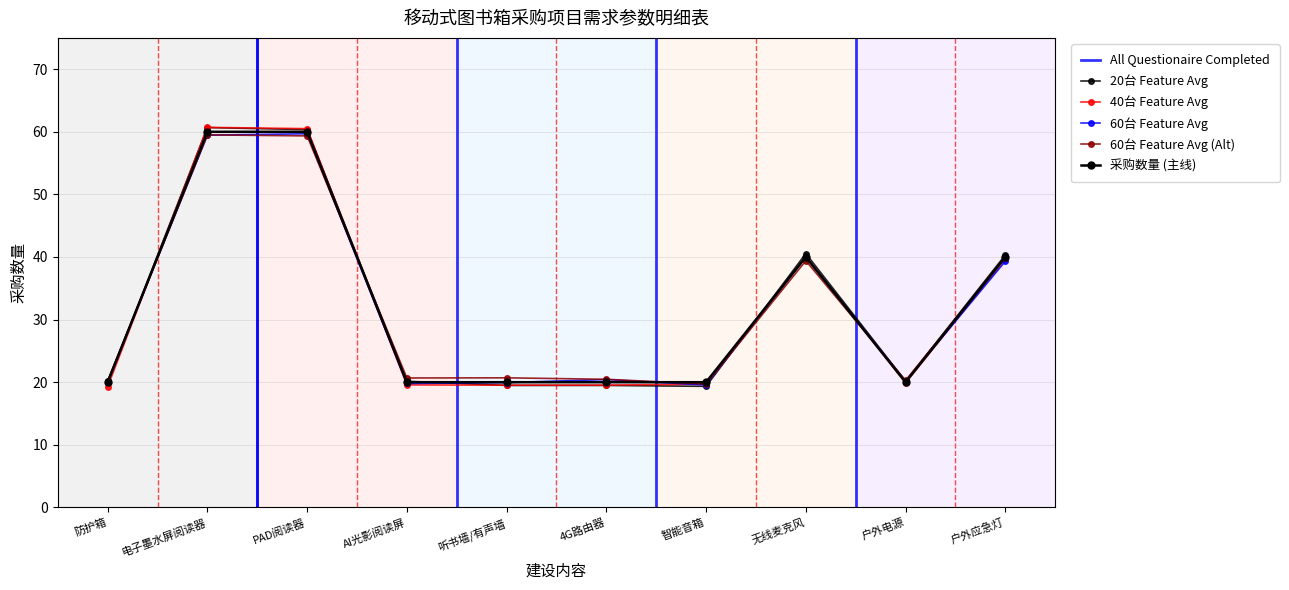

How many categories are shown in the chart?

10